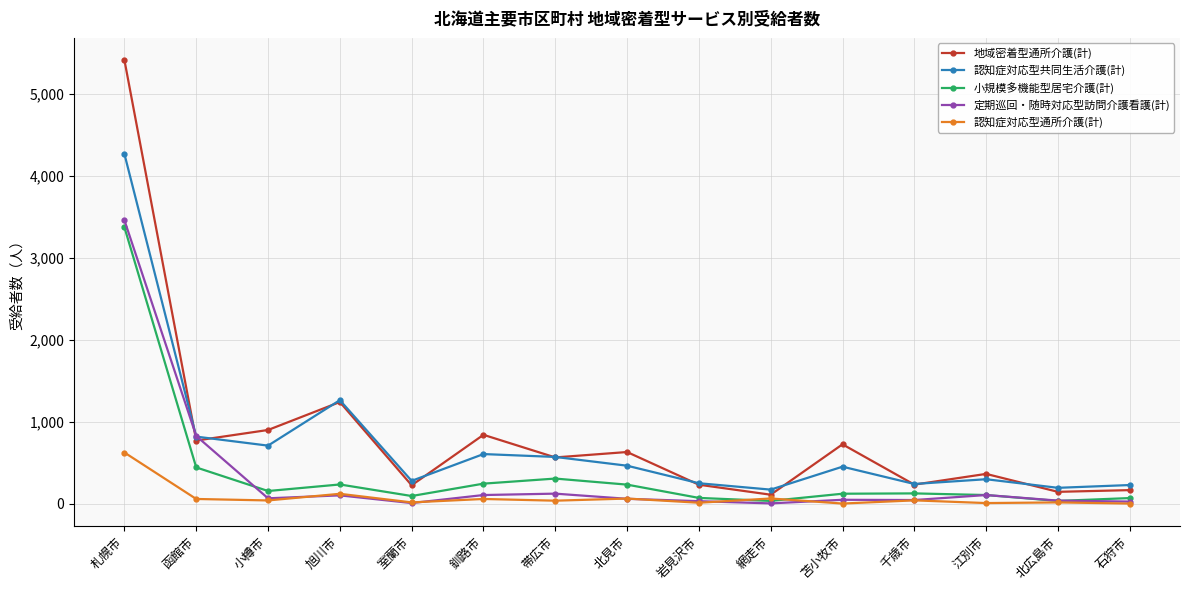

True or false: 地域密着型通所介護(計) has a value of 1387 at 小樽市.

False